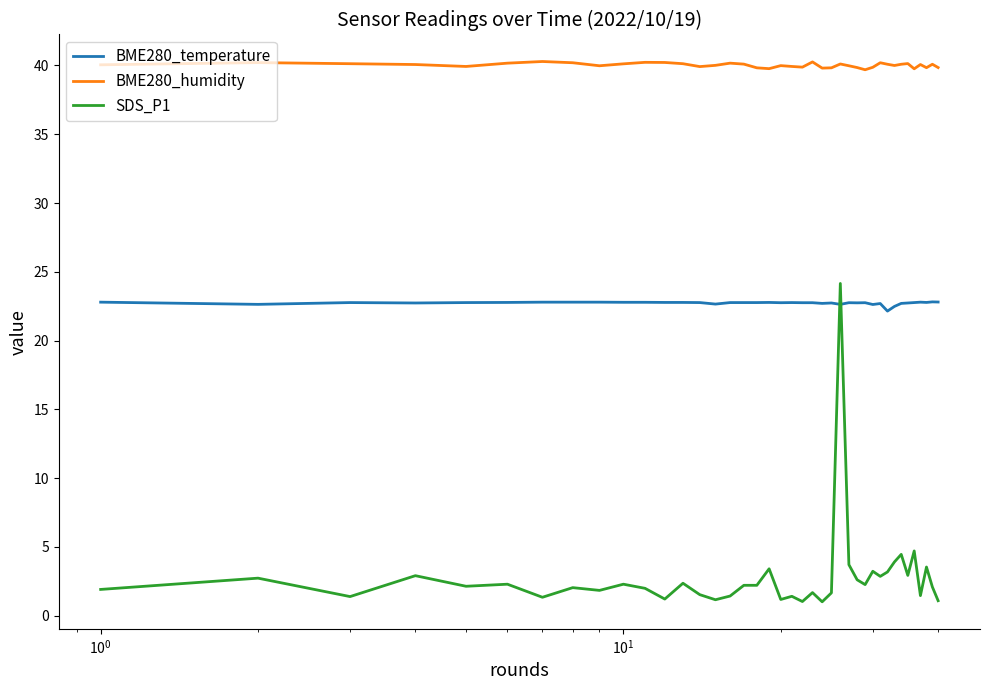

How many lines are shown in the chart?

3